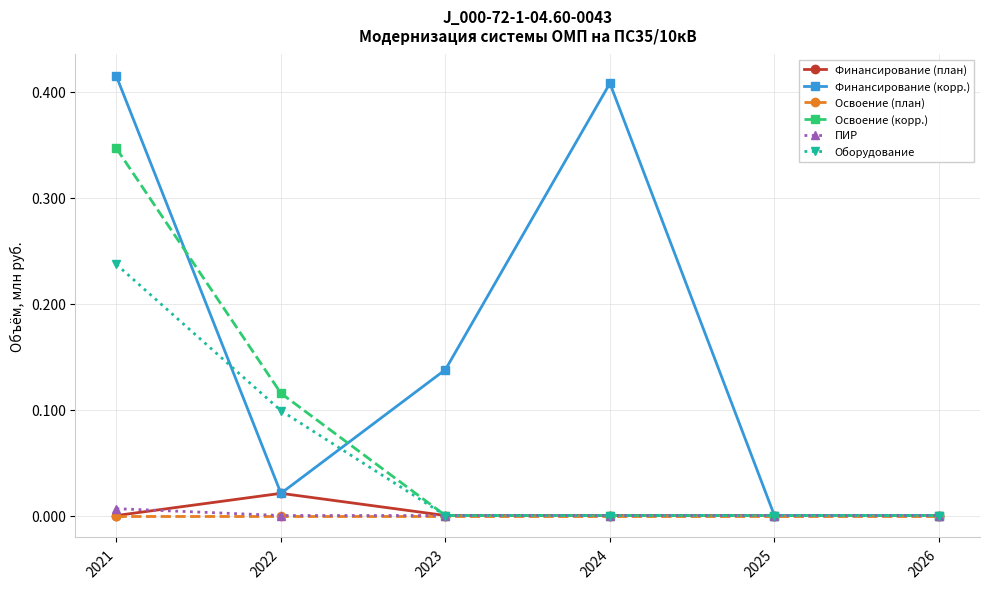

List the series in order of their peak value, lowest first.

Освоение (план), ПИР, Финансирование (план), Оборудование, Освоение (корр.), Финансирование (корр.)